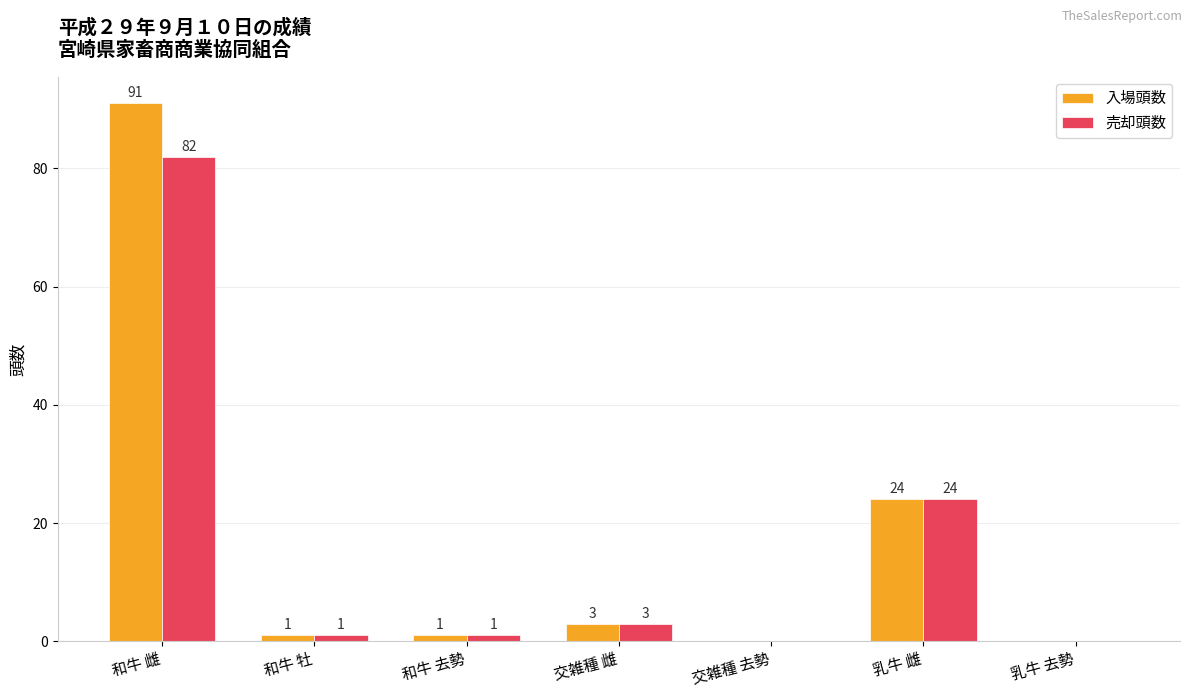

Which series has the largest total across all categories?

入場頭数